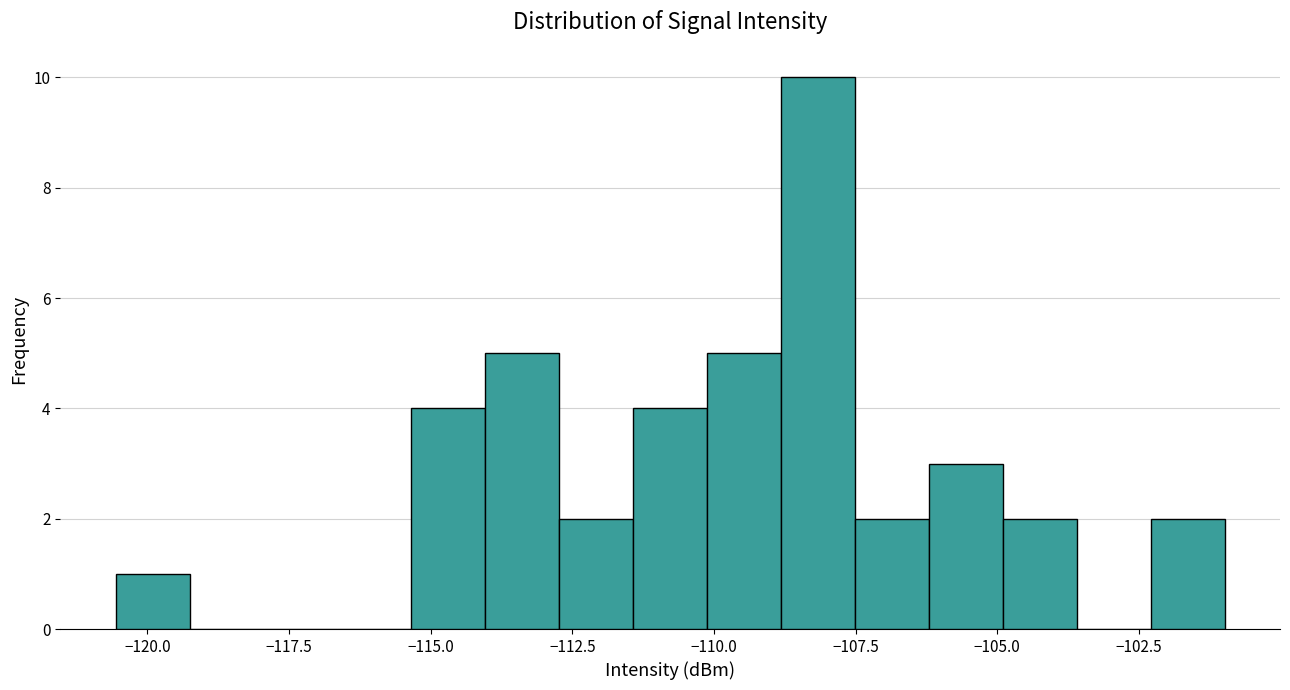

Around what value on the x-axis is the tallest bar? Give the approximate position of its centre, as read against the axis.

-108.0